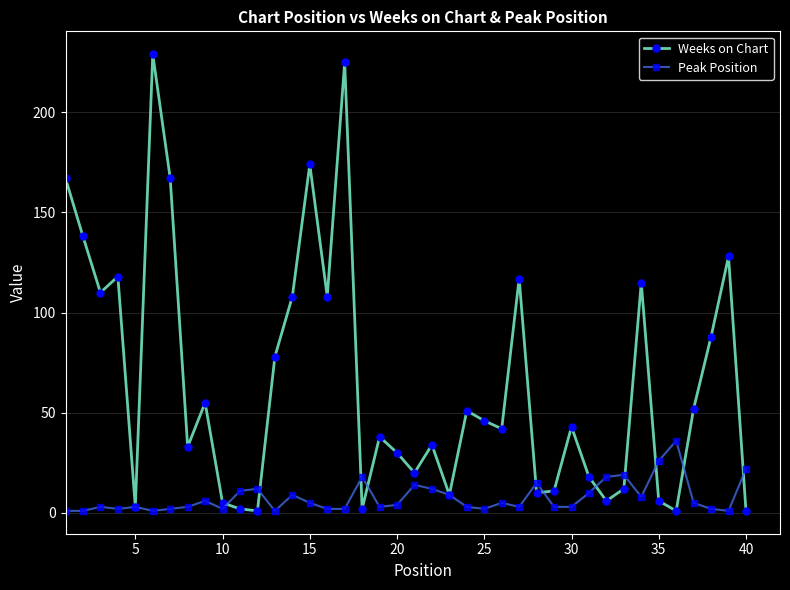

Count the number of categories in the chart.

40